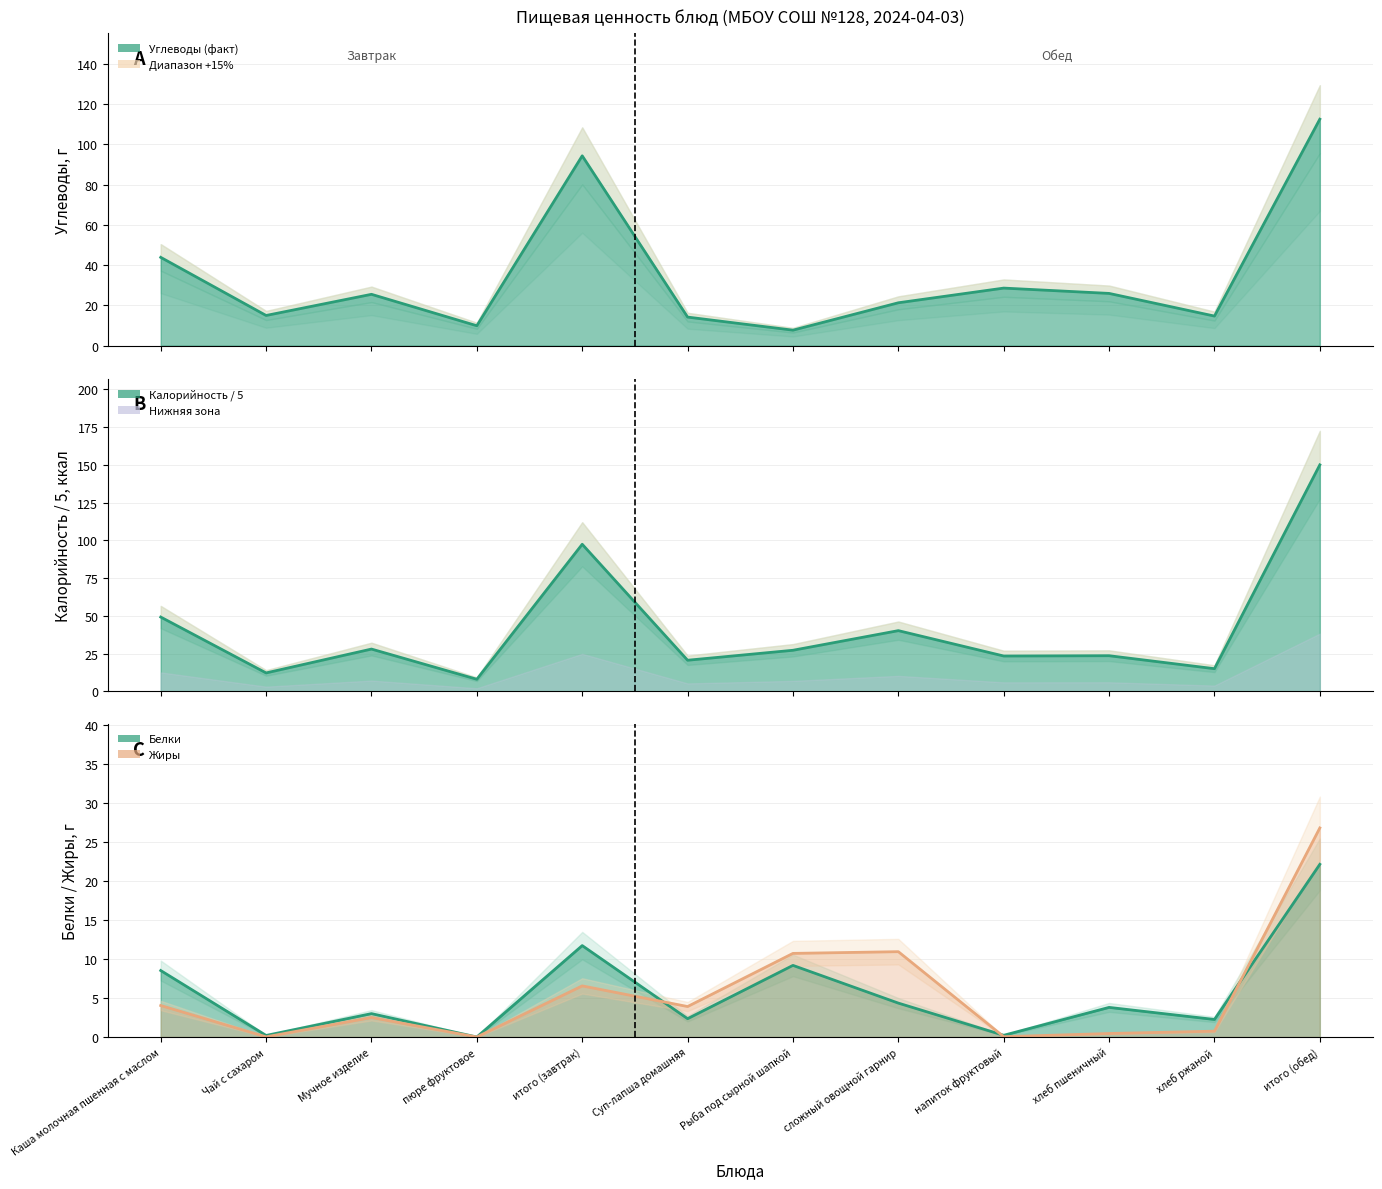

What is the sum of all Углеводы values?

413.4